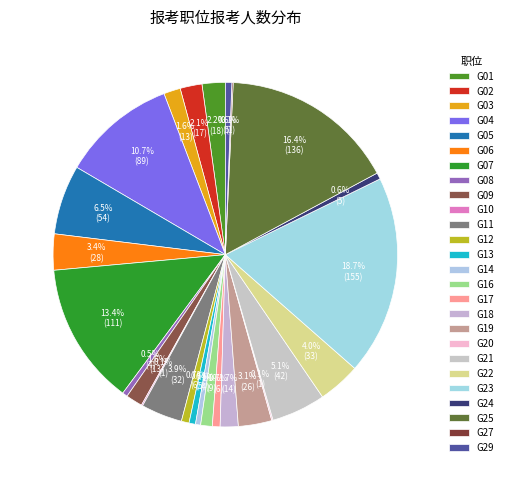

To the nearest percent, what is the difference between the G14 and G04 slice percentages?

10%